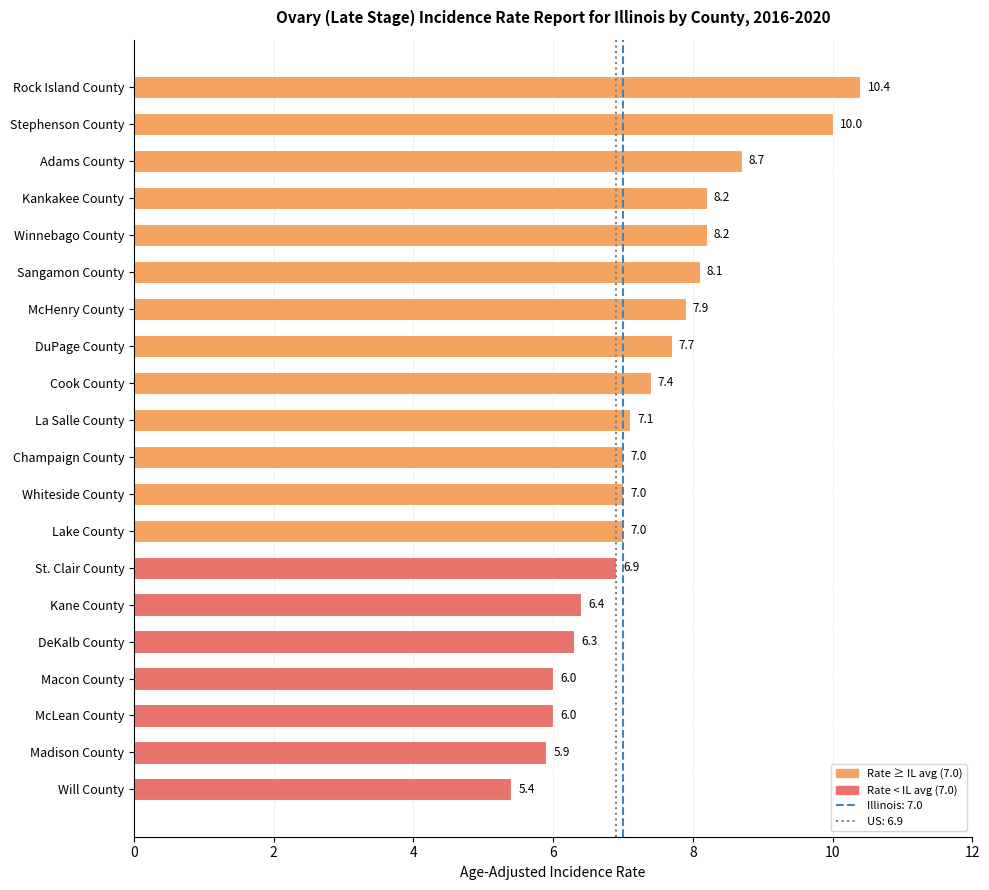

What is the difference between the second highest and second lowest values?

4.1